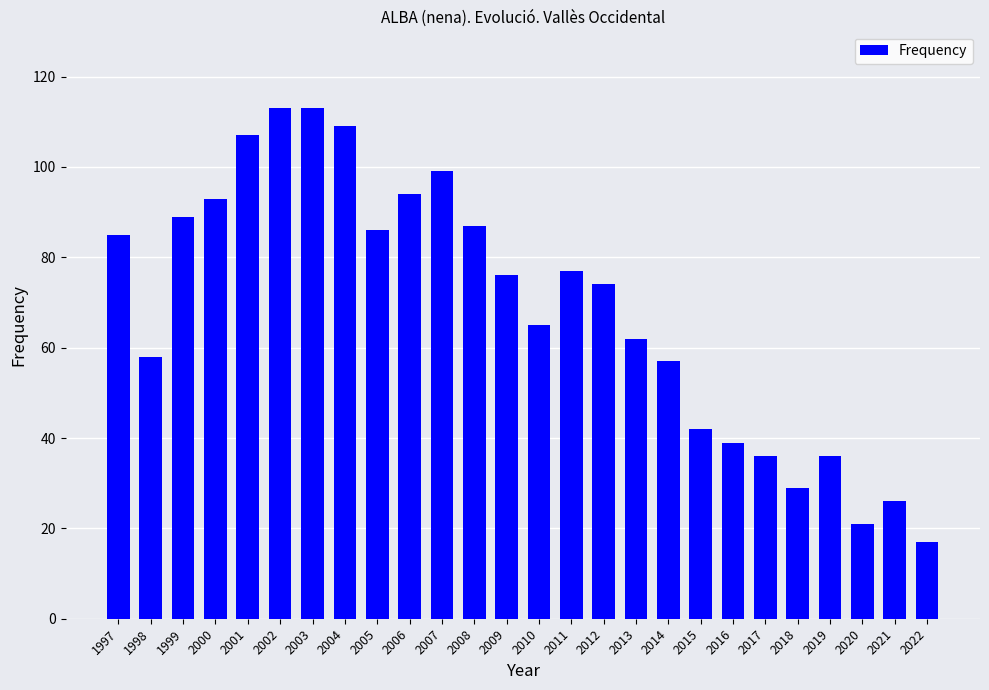

Approximately how many times larger is the value at 2000 compared to 2020?

4.4